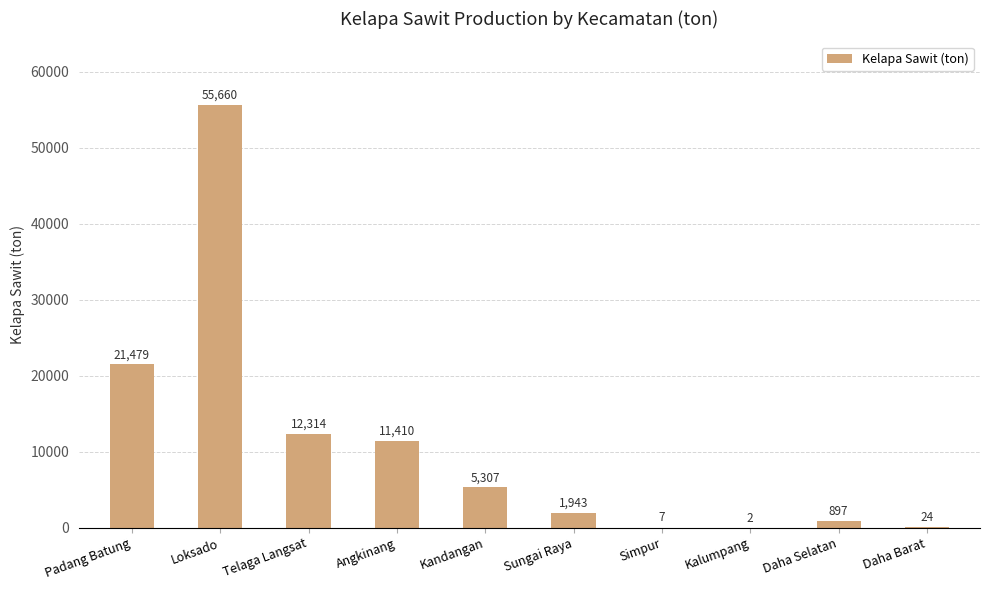

What is the greatest value displayed?

55660